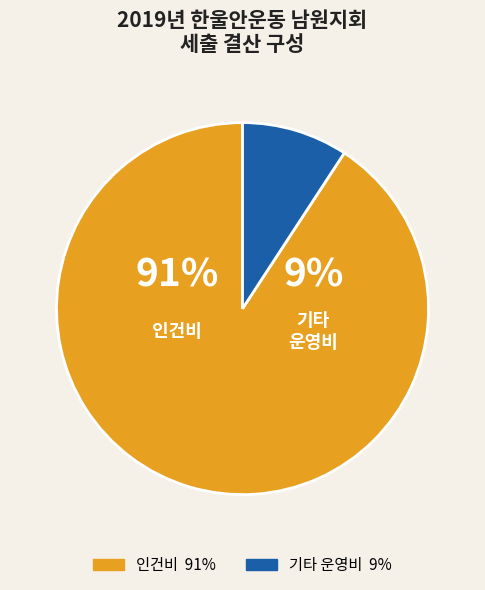

The 수용비 및 수수료 slice represents 6% of the pie. True or false?

False